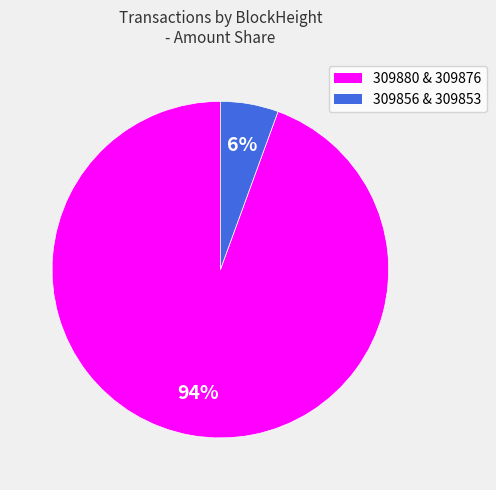

How many segments does this pie chart have?

2